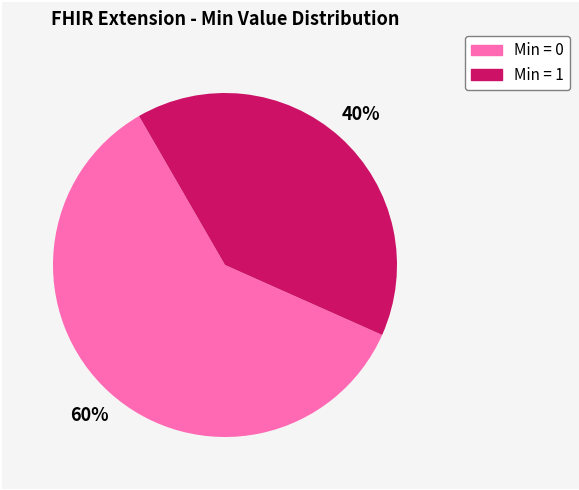

To the nearest percent, what is the average slice percentage?

50%